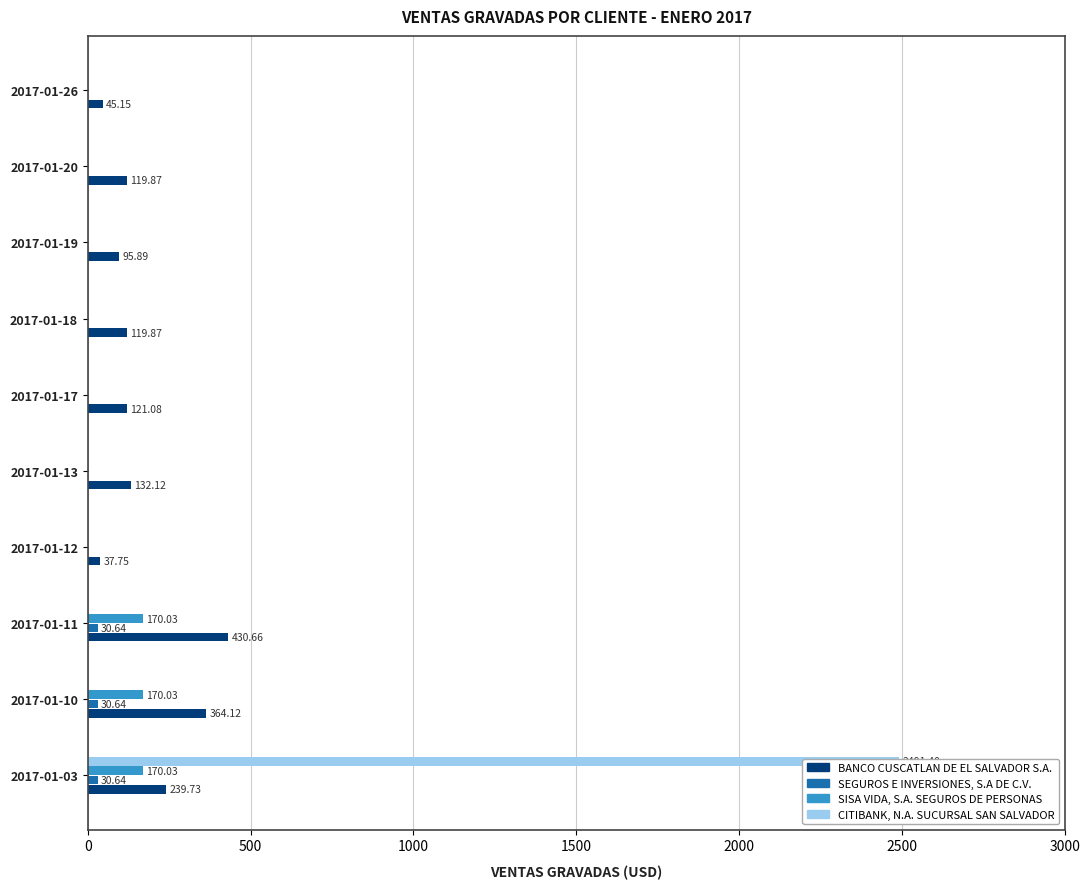

What position from the left is 9?

10